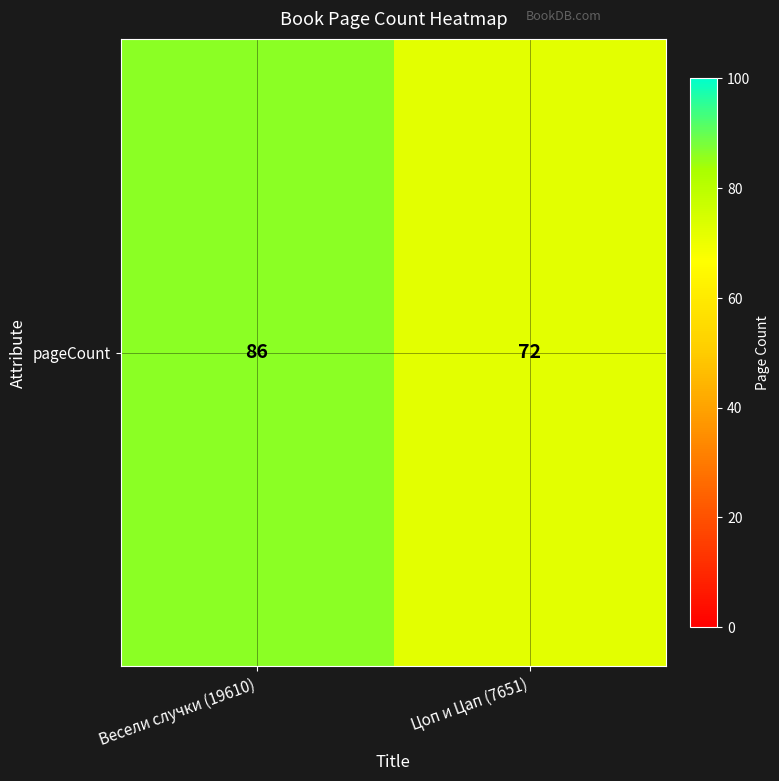

What is the ratio of the value at Весели случки (19610) to the value at Цоп и Цап (7651)?

1.2